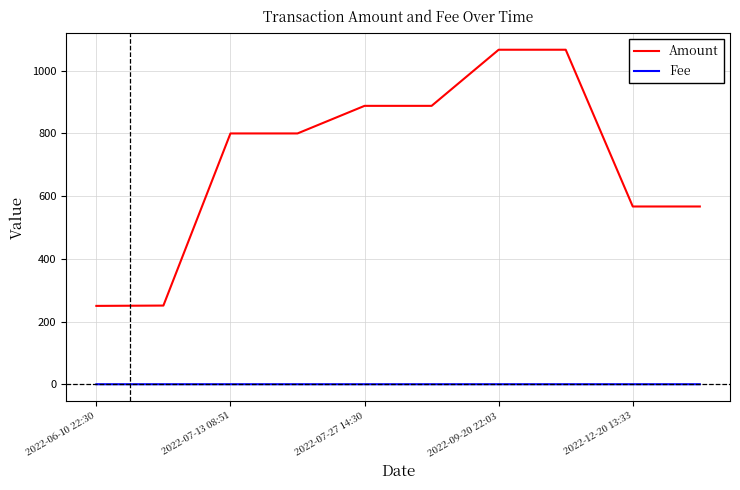

Which series has the widest spread of values?

Amount